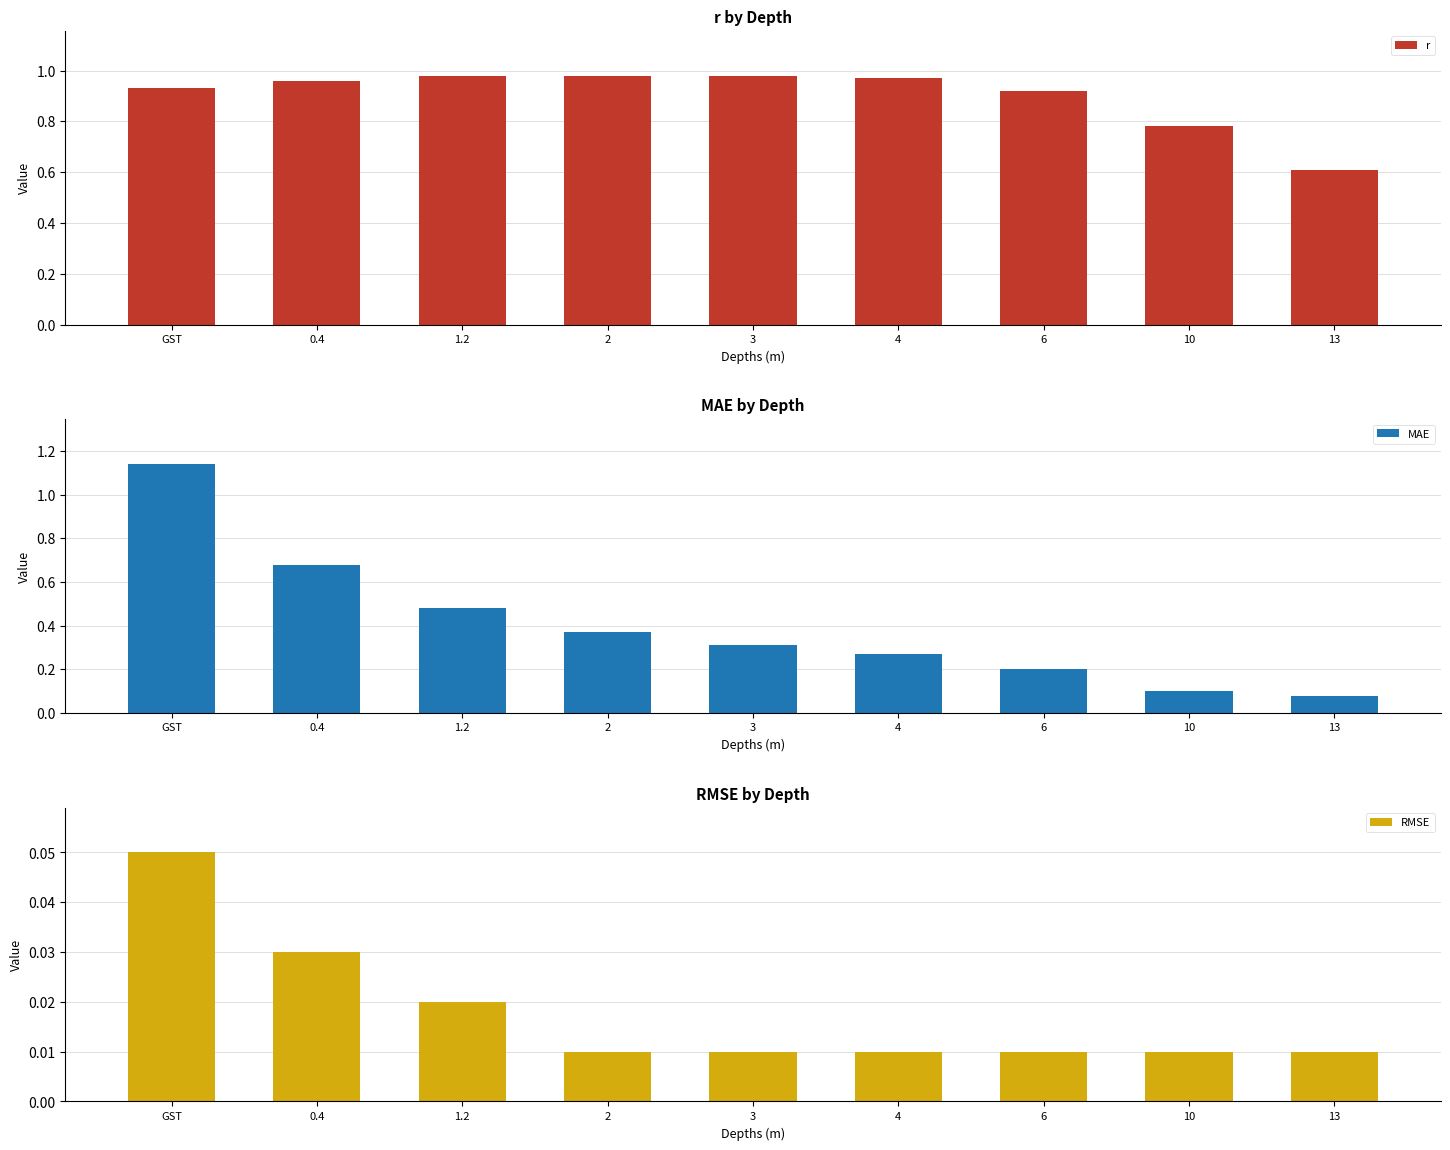

How many bars are there in total?

27